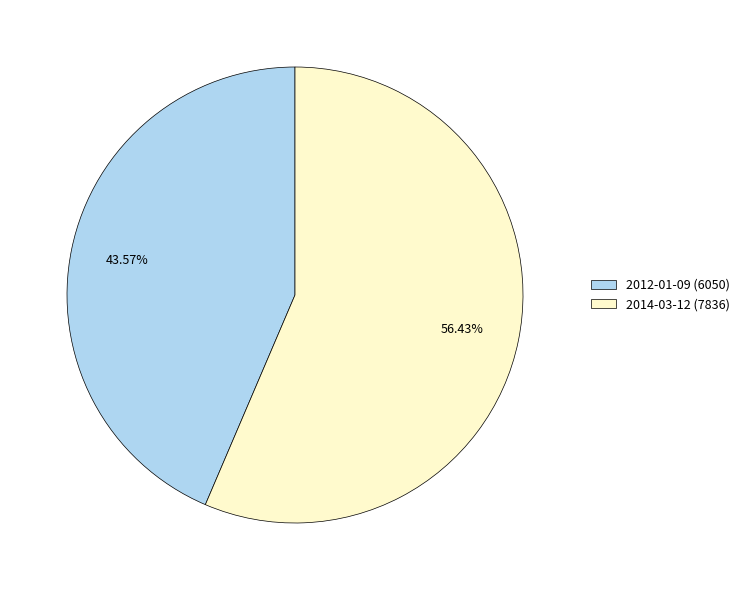

Which category has the smallest portion of the pie?

2012-01-09